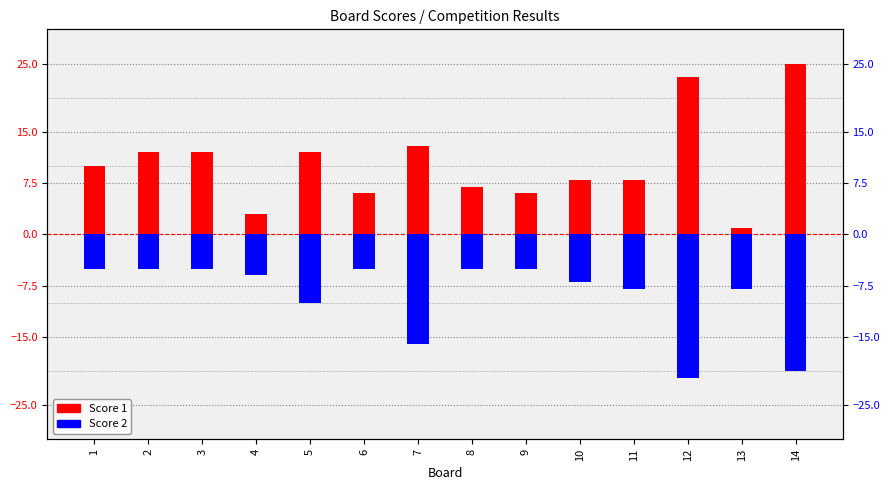

Which category has the highest value in the Score 2 series?

1